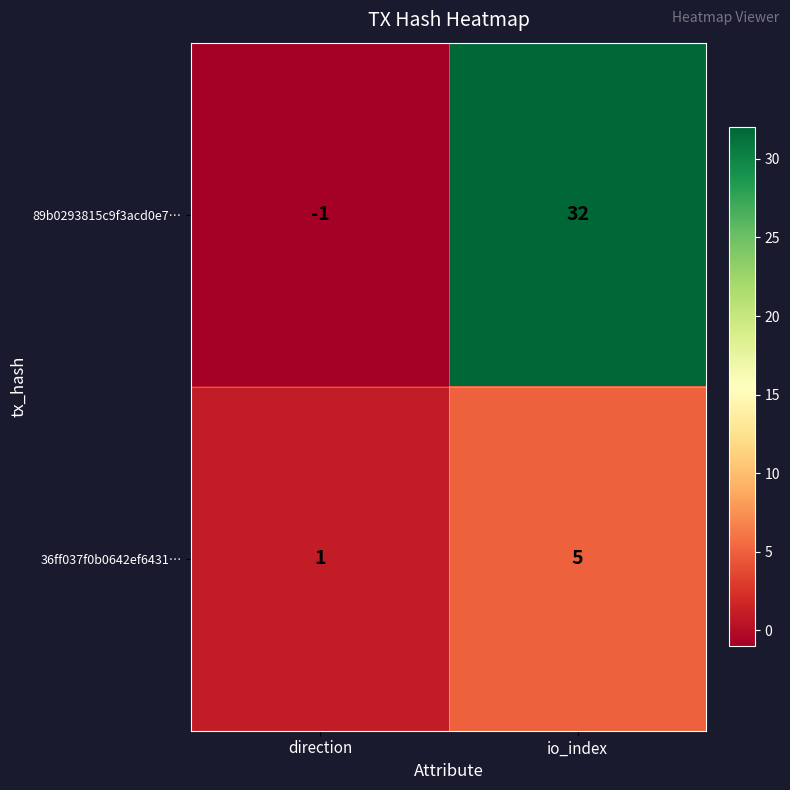

At which label is 36ff037f0b0642ef6431… closest to 3?

direction